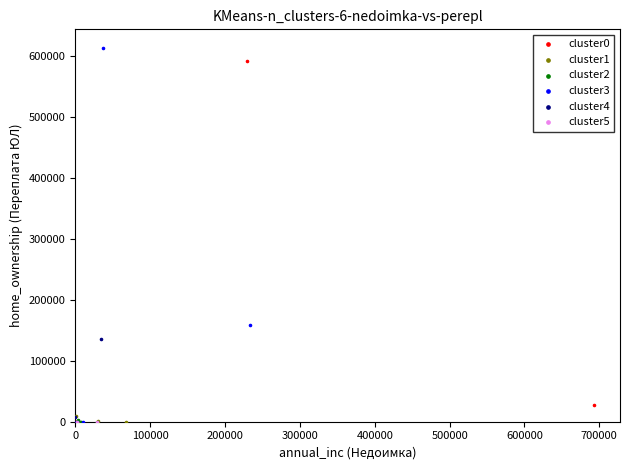

What are all the series names shown in the legend?

cluster0, cluster1, cluster2, cluster3, cluster4, cluster5